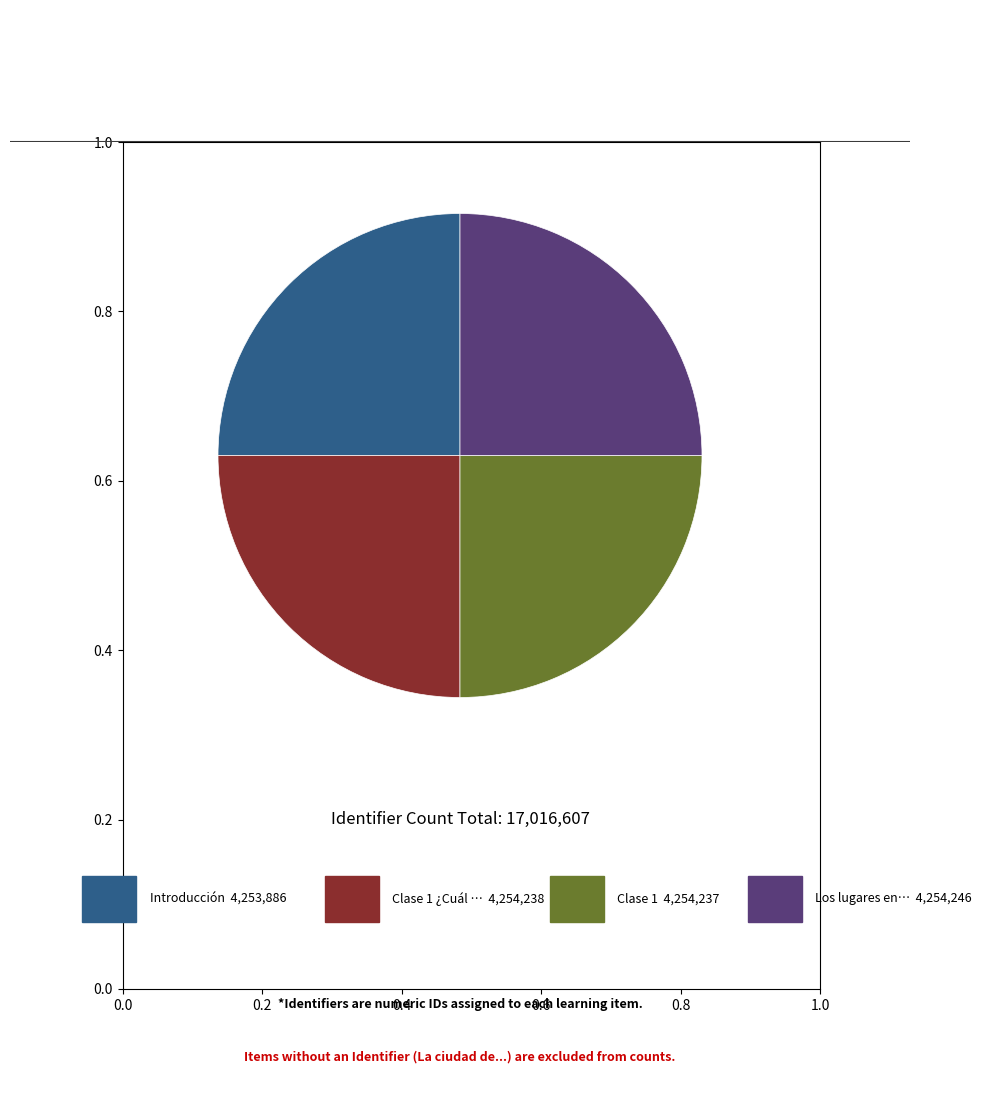

Is there any slice that represents more than half of the pie?

No